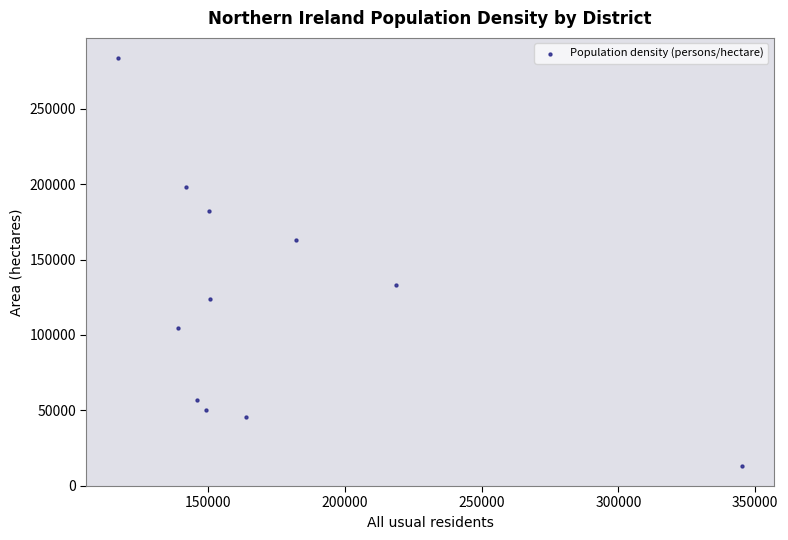

What is the average Y value?

123151.4